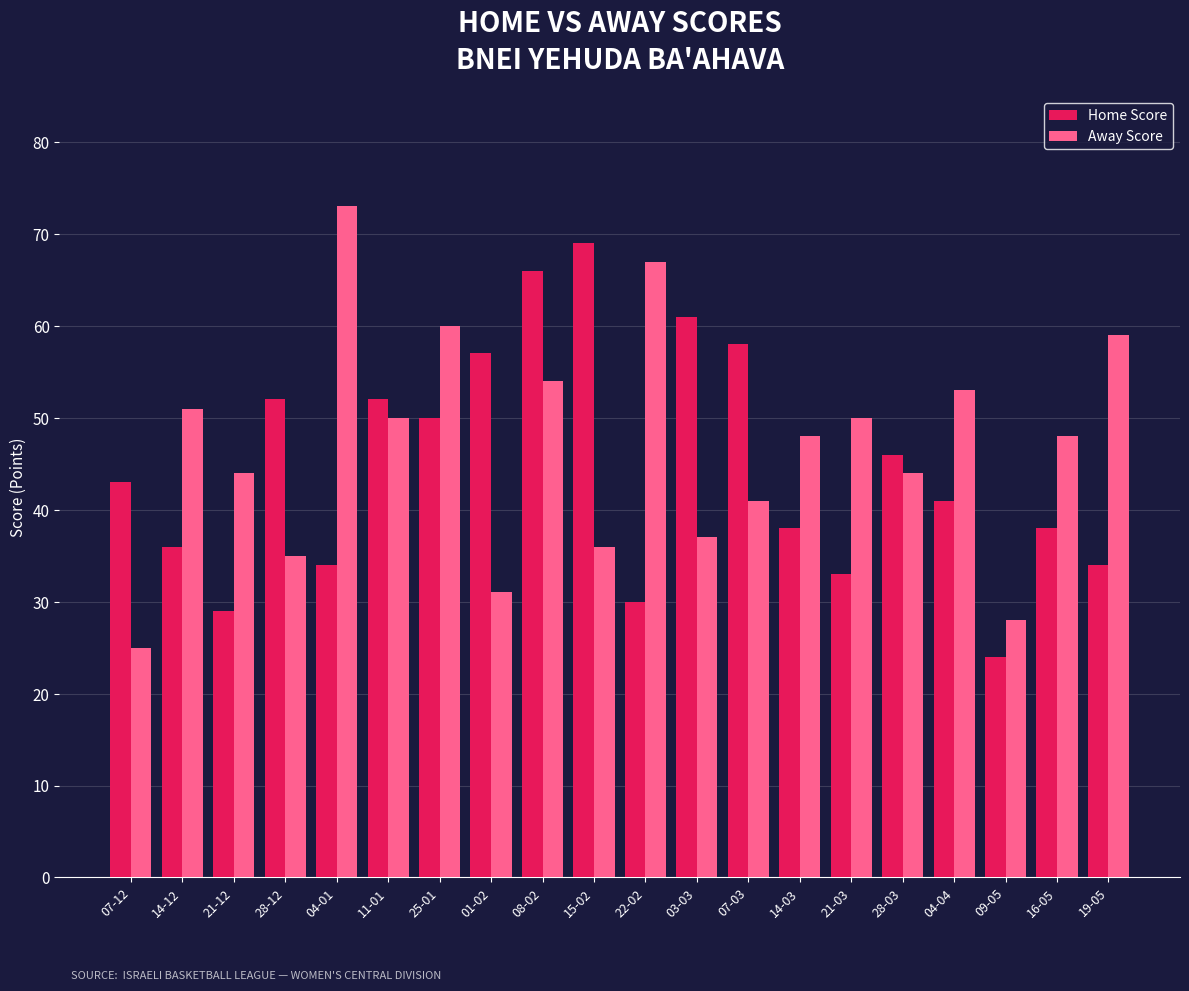

At how many categories does at least one series exceed 42?

19